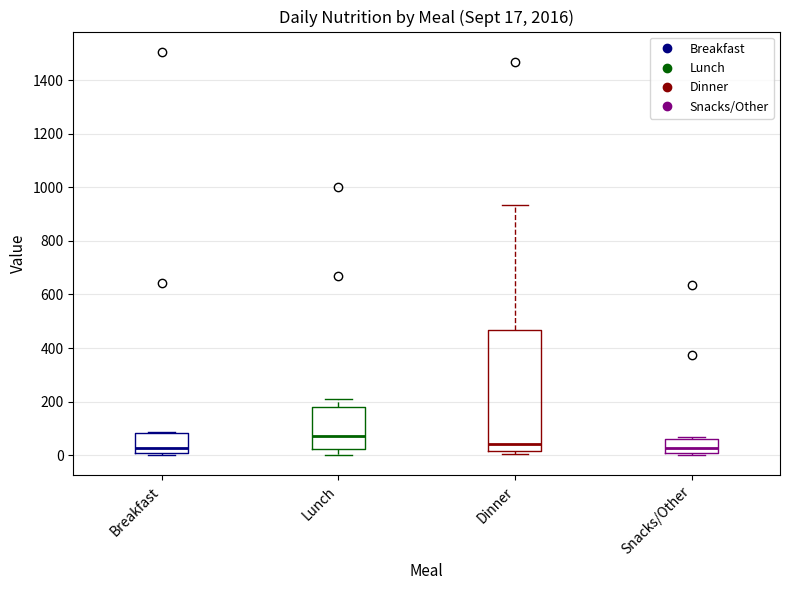

Which box's median line is the highest?

Lunch